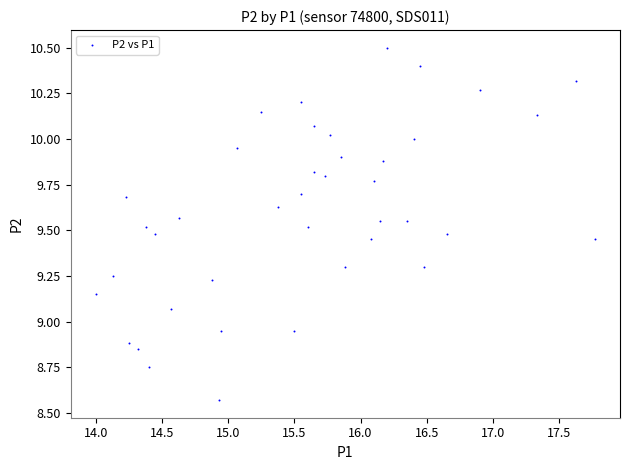

What is the range of Y values (max minus min)?

1.9